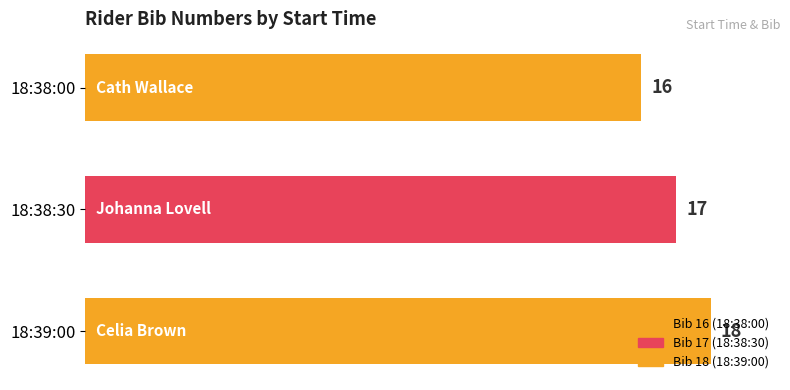

What is the maximum value shown in the chart?

18